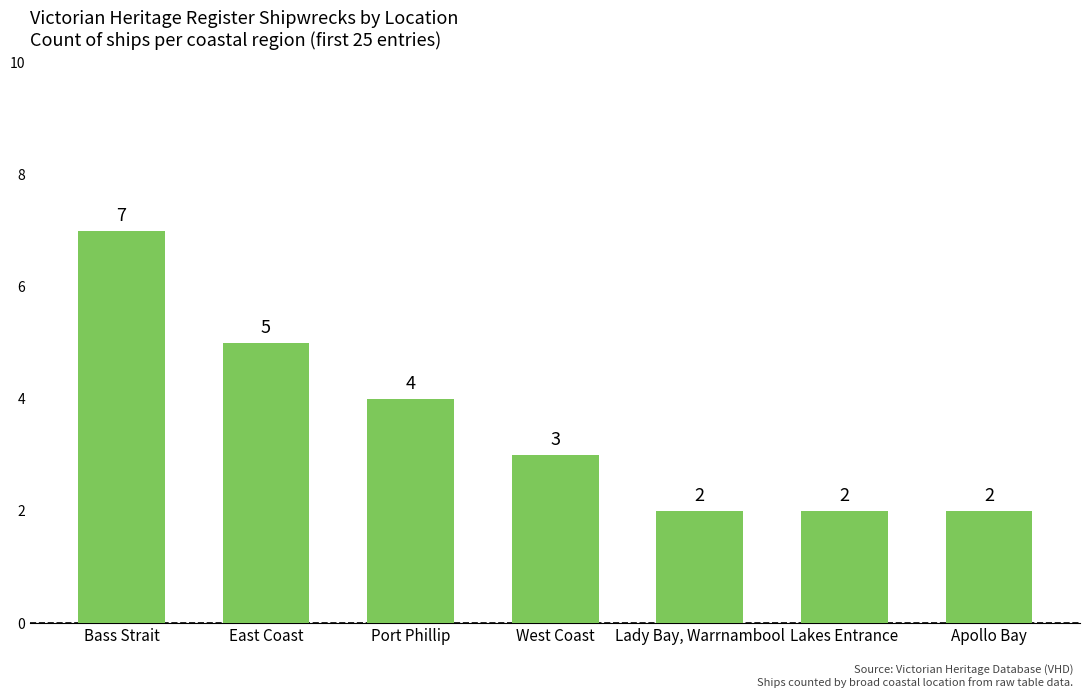

What is the label of the 3rd bar from the left?

Port Phillip